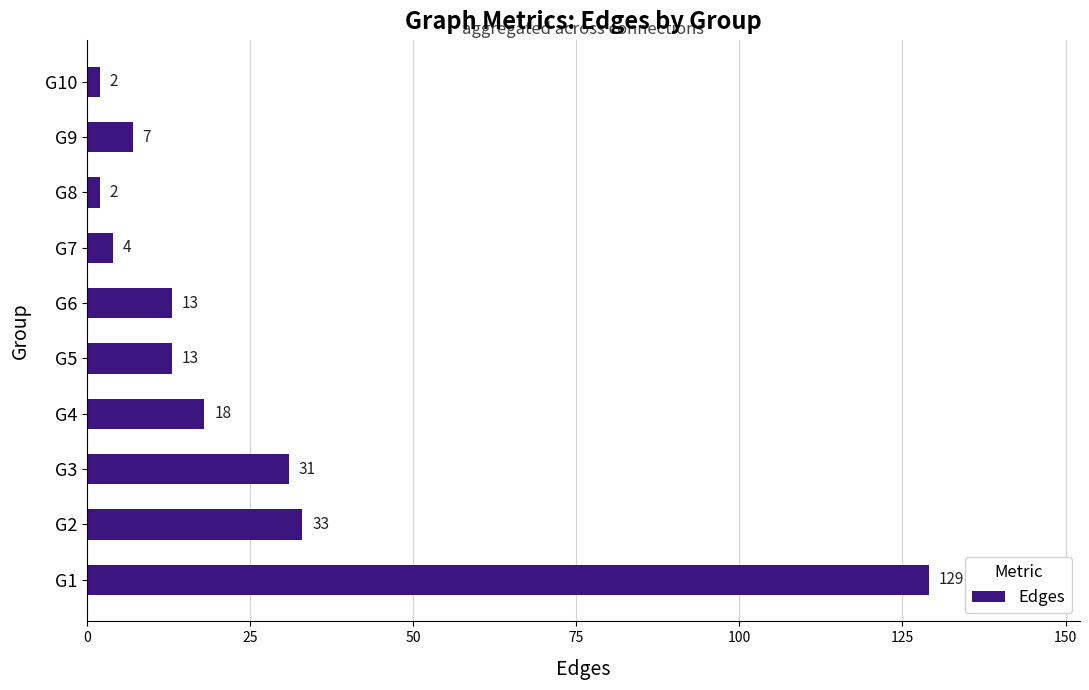

What is the change in value from G6 to G7?

-9